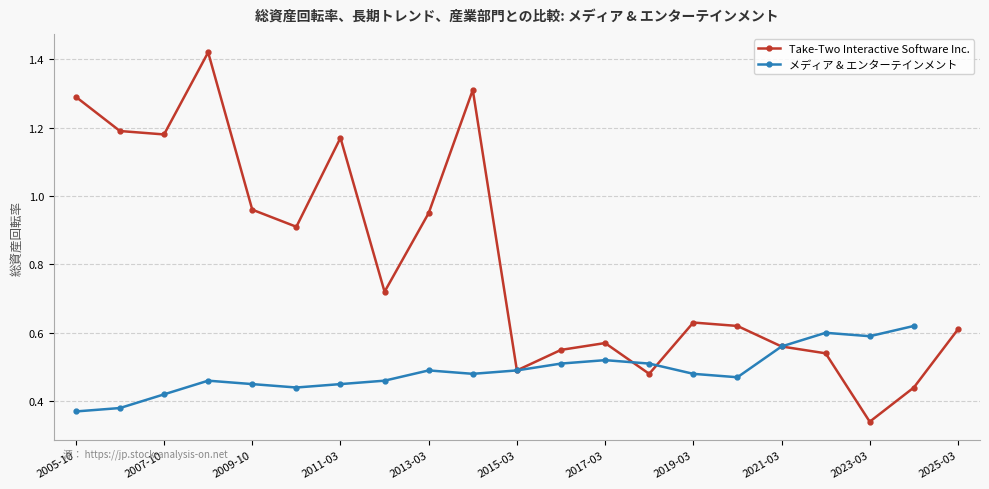

List the labels in order of value, largest first.

2008-10, 2014-03, 2005-10, 2006-10, 2007-10, 2011-03, 2009-10, 2013-03, 2010-03, 2012-03, 2019-03, 2020-03, 2025-03, 2017-03, 2021-03, 2016-03, 2022-03, 2015-03, 2018-03, 2024-03, 2023-03